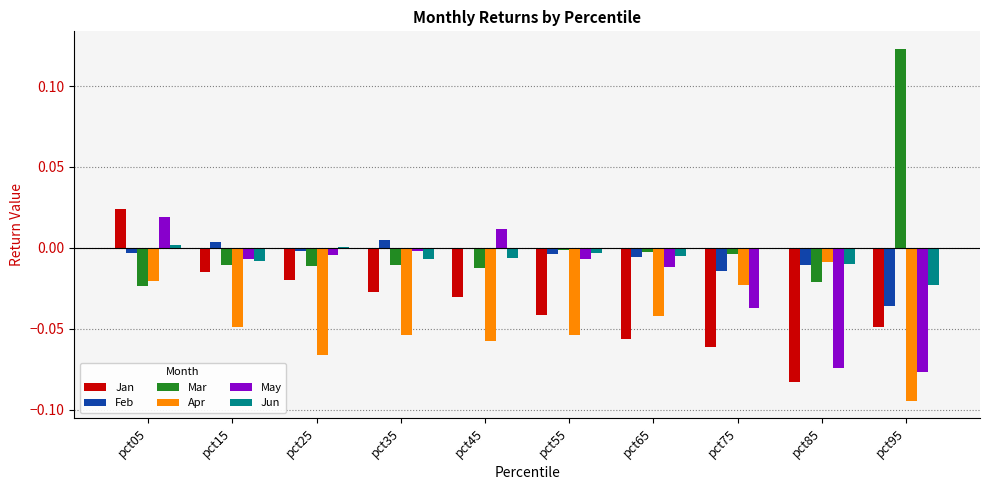

Which series changed the most between pct05 and pct85?

Jan